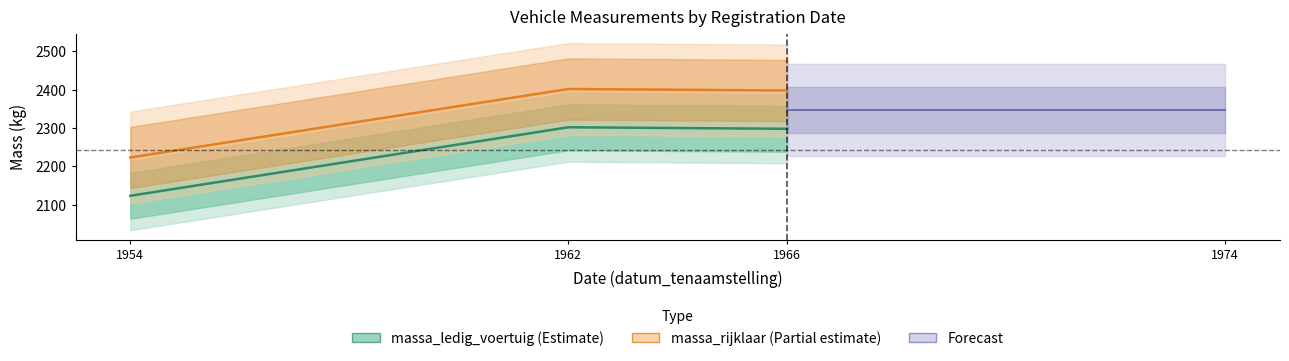

What is the minimum value for massa_ledig_voertuig?

2123